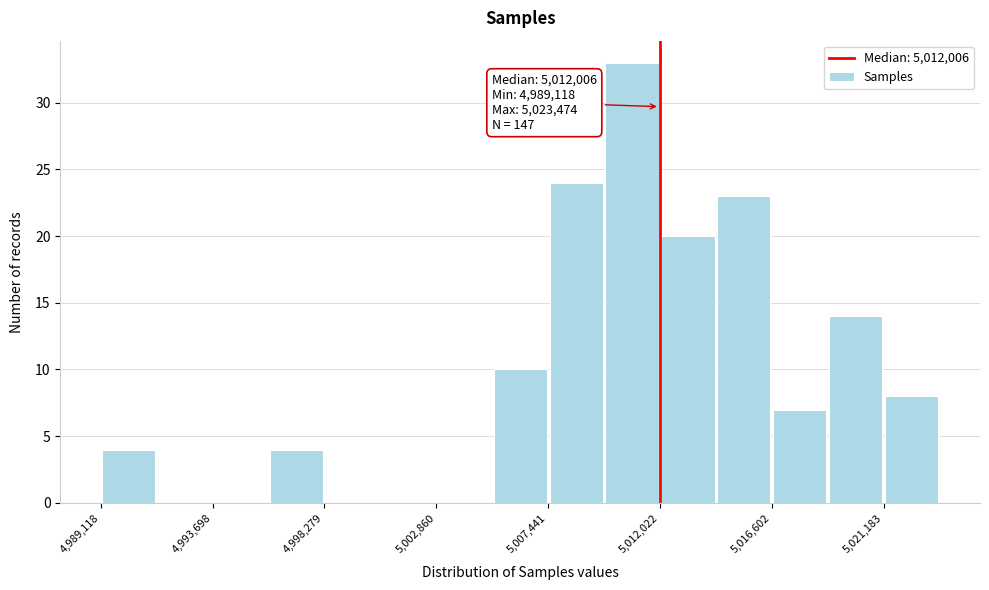

Over which range of the x-axis is the bar tallest?

5009500 to 5012000